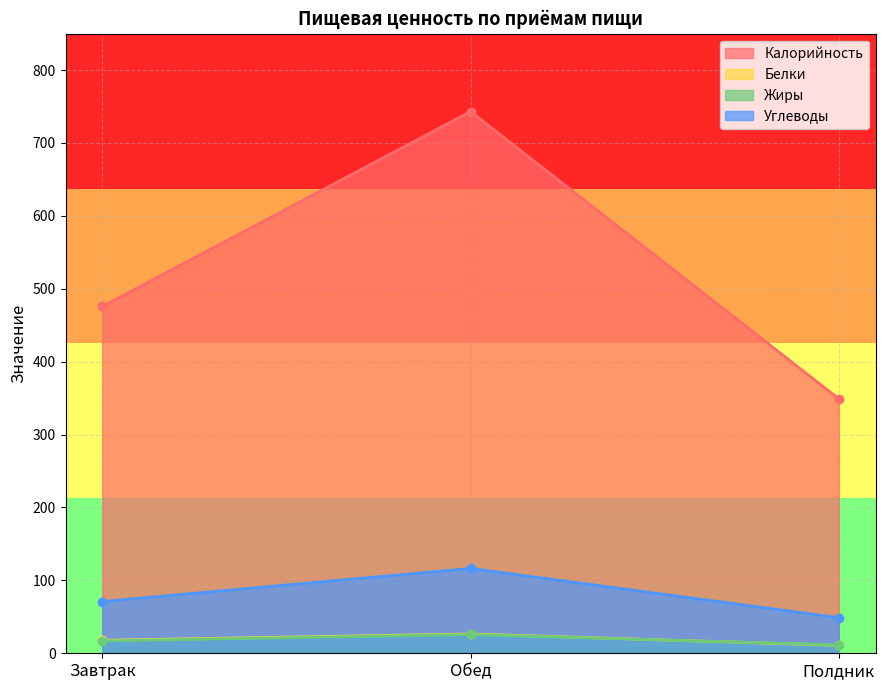

Is it true that Углеводы equals 33.2 at Завтрак?

False